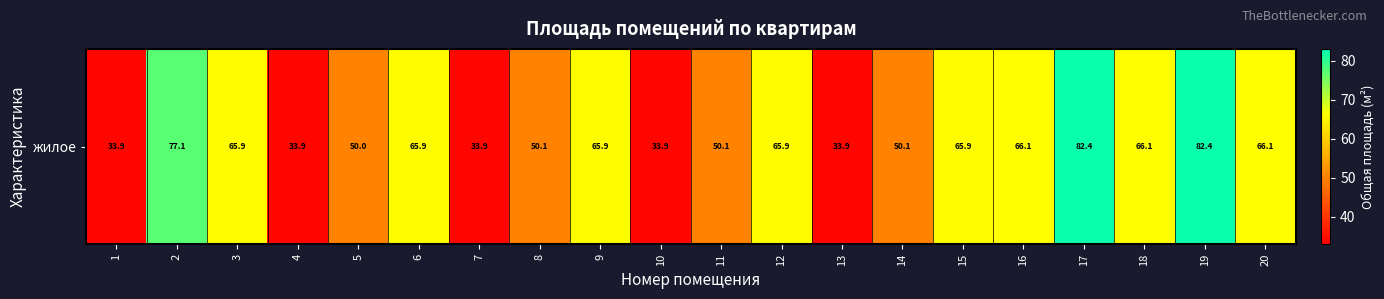

What is the ratio of the value at 7 to the value at 8?

0.7